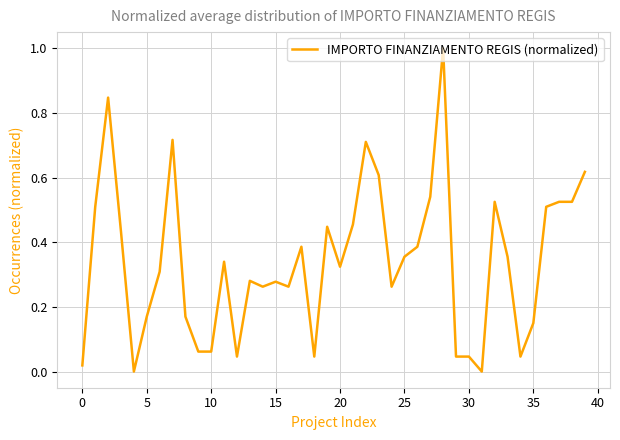

What is the maximum value shown in the chart?

1.0